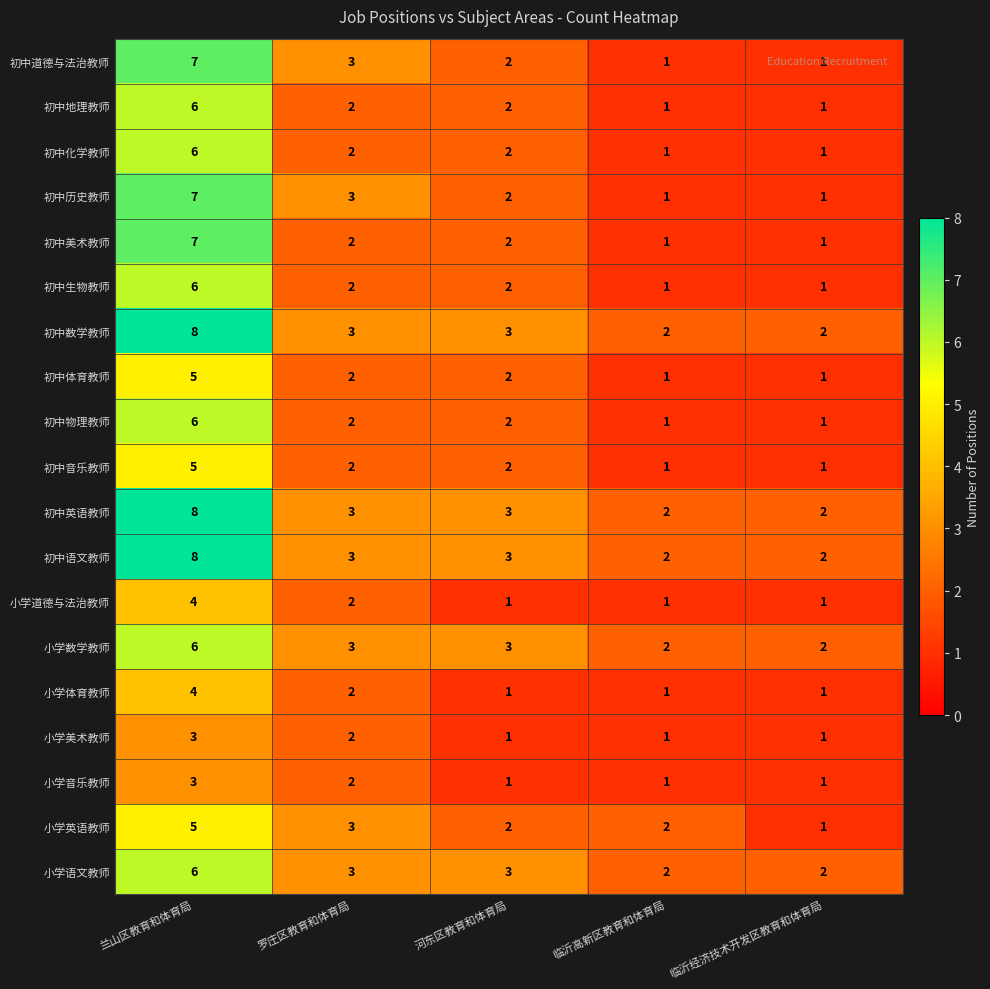

What is the sum of the 初中体育教师 values at 临沂经济技术开发区教育和体育局 and 河东区教育和体育局?

3